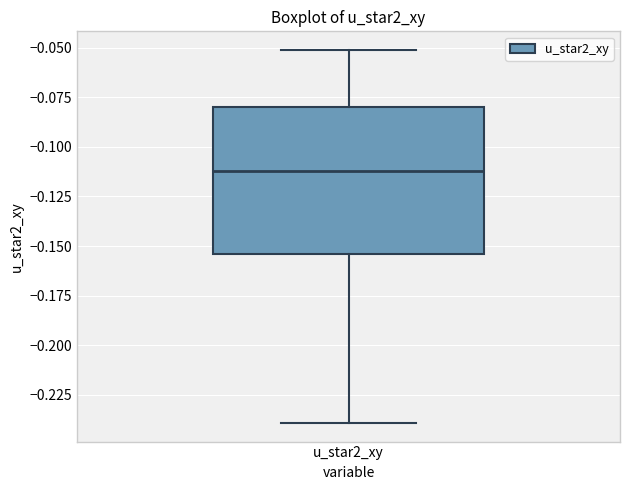

Read this box plot against the y-axis: the position of the median line, the range covered by the box, and the ends of both whiskers. The values are not printed on the chart, so give them approximately, as read against the axis.

median -0.110, box -0.155 to -0.080, whiskers -0.240 to -0.050